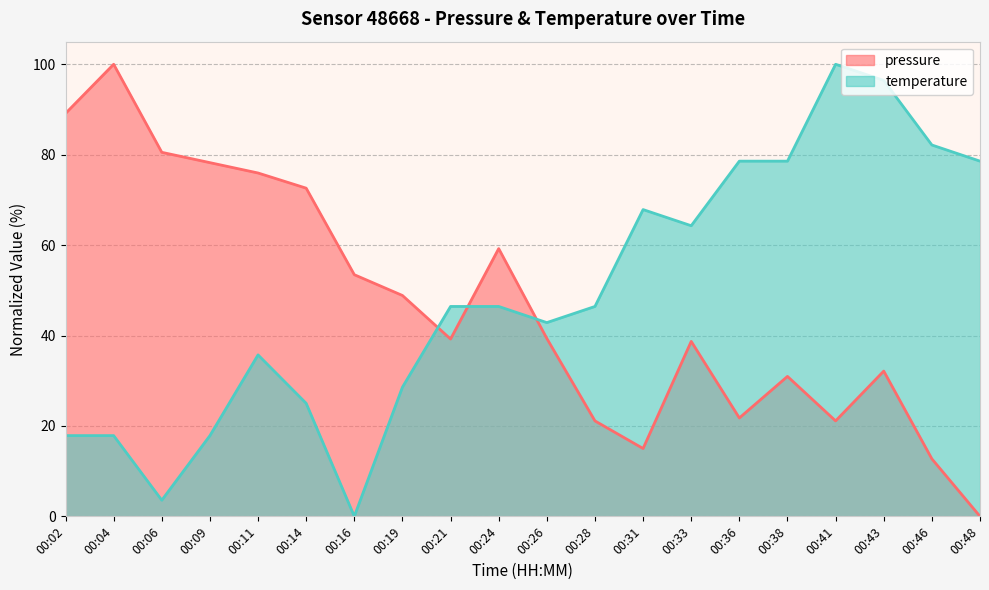

At which category does pressure reach its first local peak?

00:04